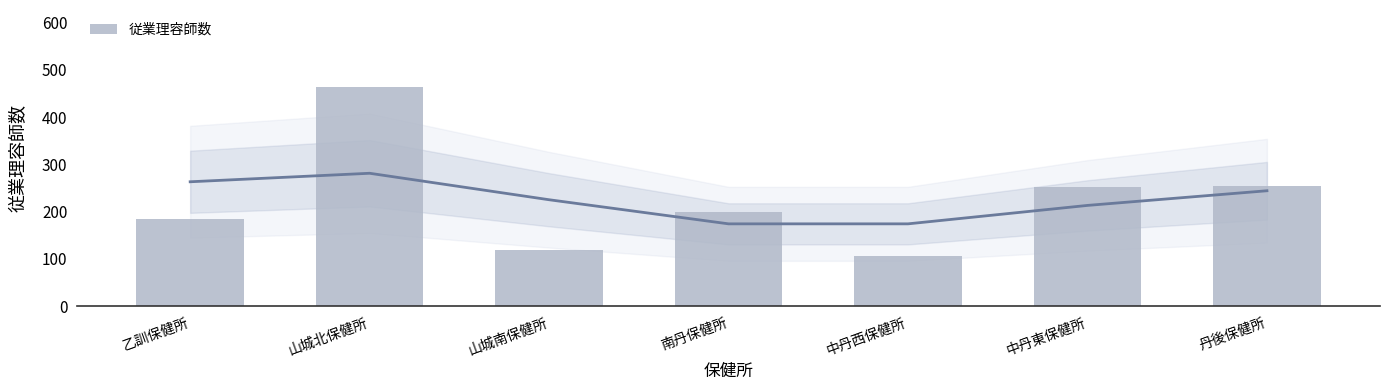

List the labels in order of value, smallest first.

中丹西保健所, 山城南保健所, 乙訓保健所, 南丹保健所, 中丹東保健所, 丹後保健所, 山城北保健所